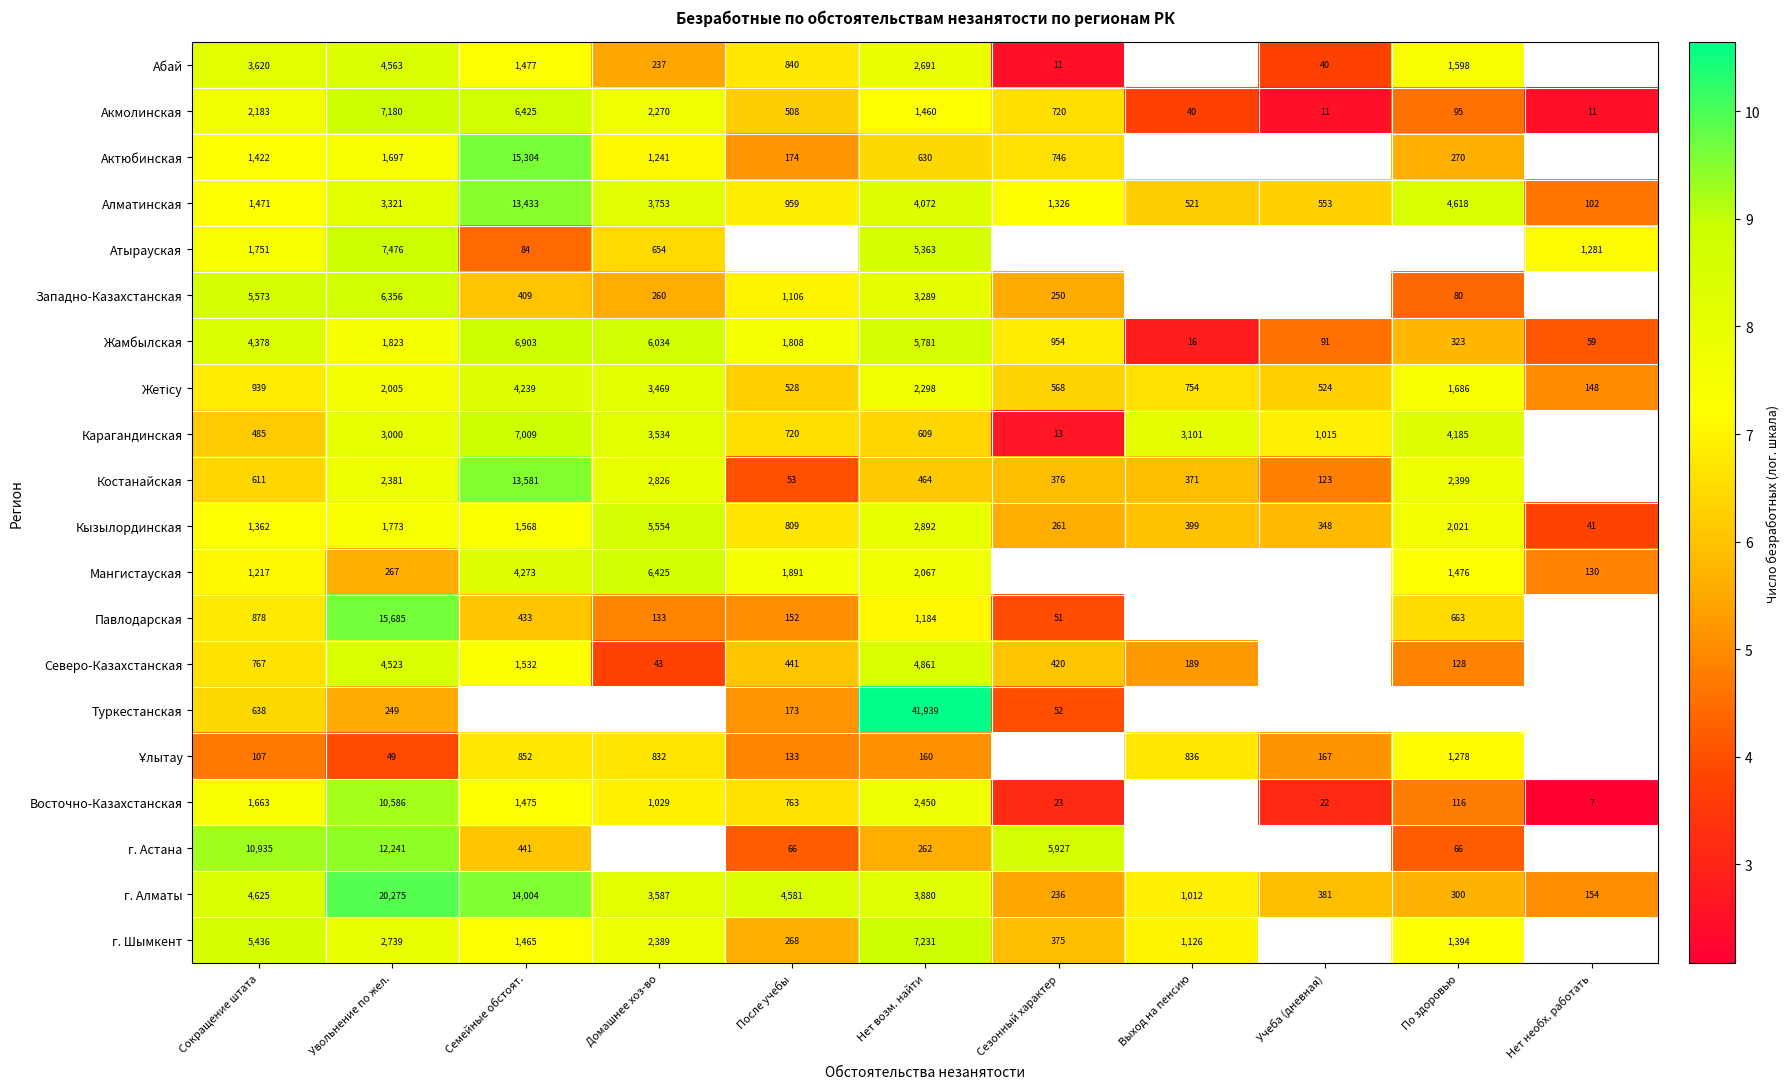

Is the value of Кызылординская at Нет возм. найти greater than the value of Северо-Казахстанская at Сезонный характер?

Yes